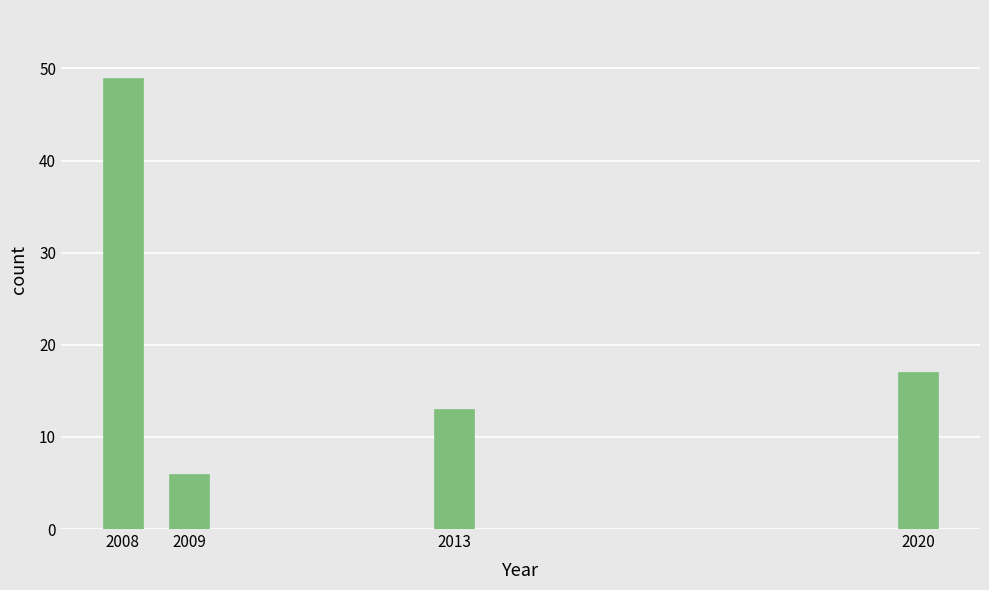

Reading left to right, what are all the values shown in this chart?

2008=49	2009=6	2013=13	2020=17